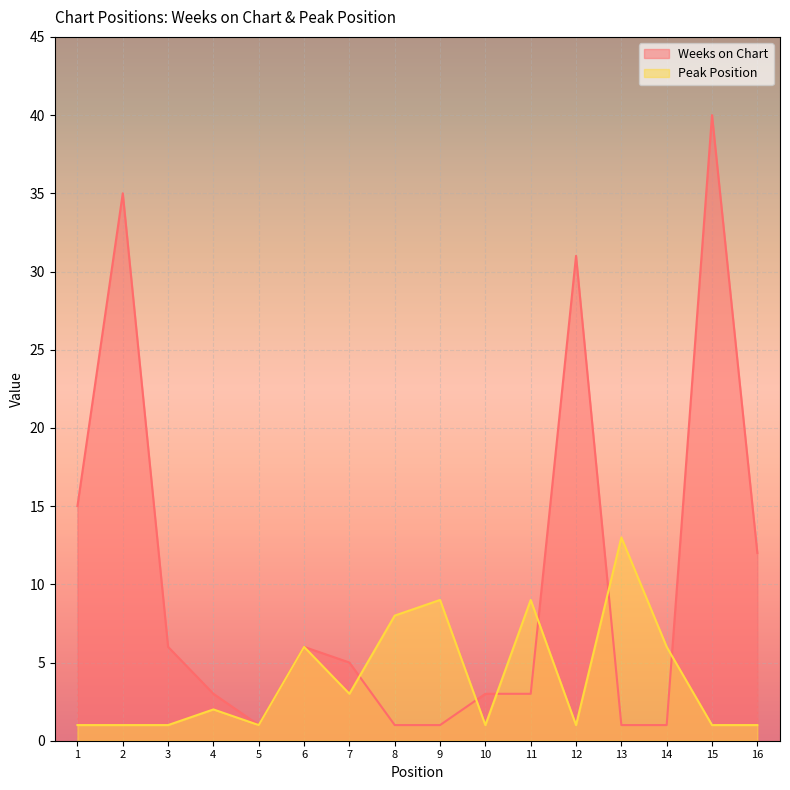

Reading left to right, extract all data points from this chart.

Weeks on Chart: 15	35	6	3	1	6	5	1	1	3	3	31	1	1	40	12
Peak Position: 1	1	1	2	1	6	3	8	9	1	9	1	13	6	1	1